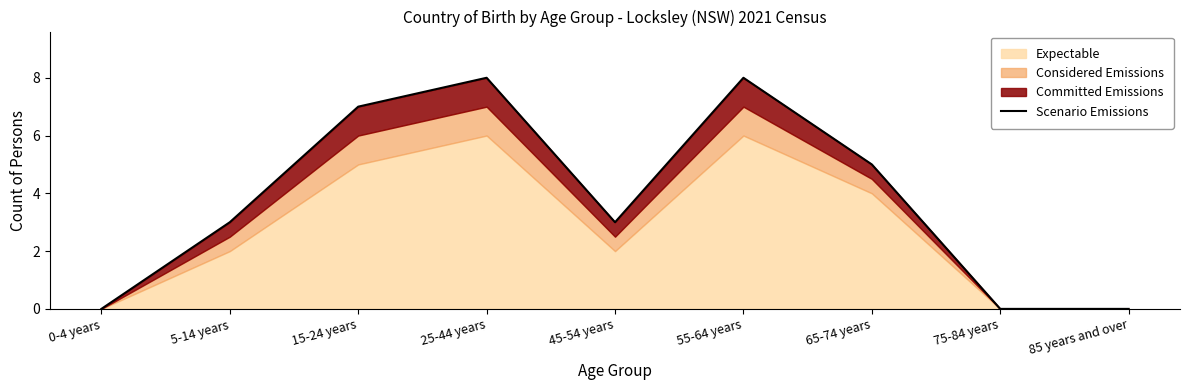

Rank the categories by value from highest to lowest.

25-44 years, 55-64 years, 15-24 years, 65-74 years, 5-14 years, 45-54 years, 0-4 years, 75-84 years, 85 years and over